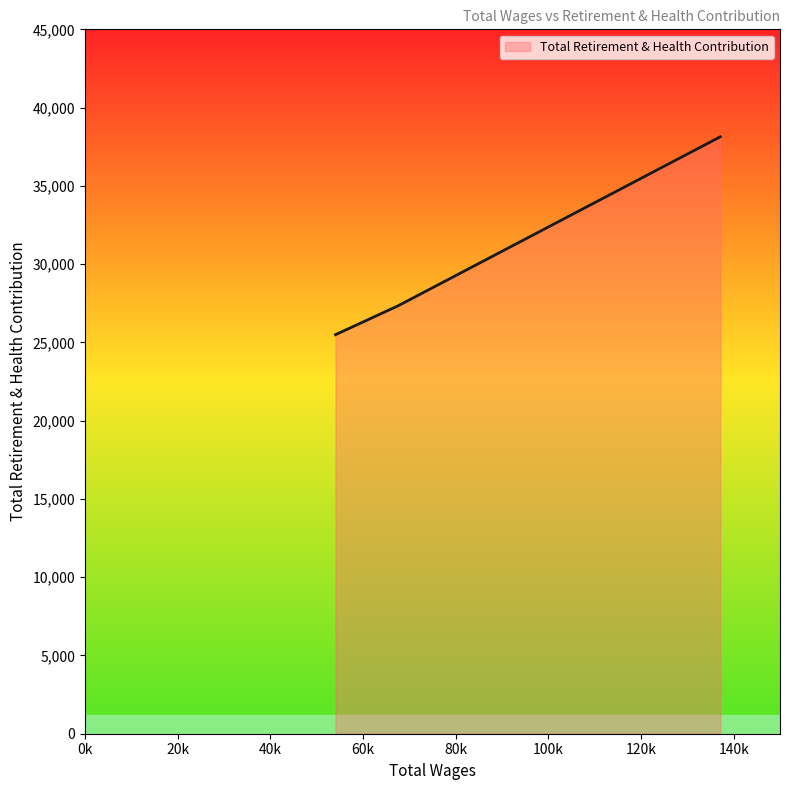

What is the greatest value displayed?

38134